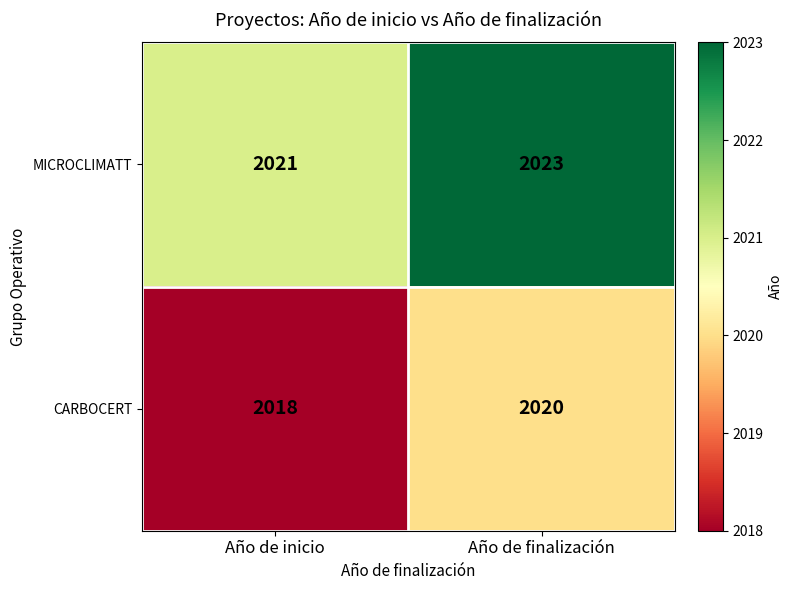

What is the sum of the CARBOCERT values at Año de inicio and Año de finalización?

4038